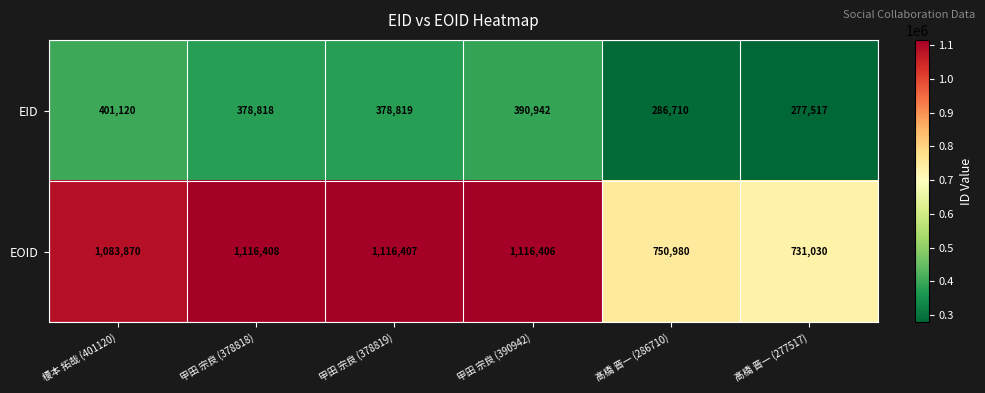

What is the greatest value displayed?

1116408